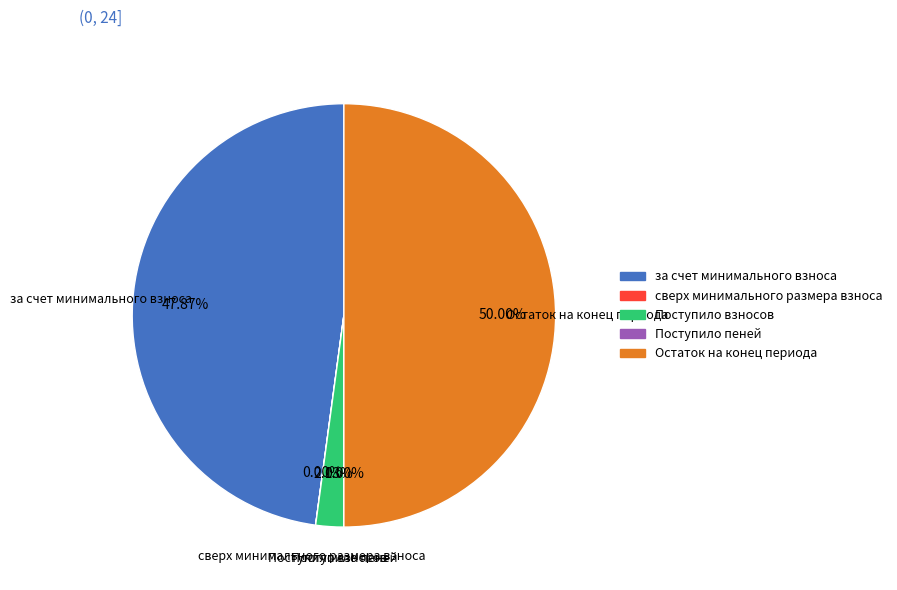

What is the largest slice in the pie chart?

Остаток на конец периода